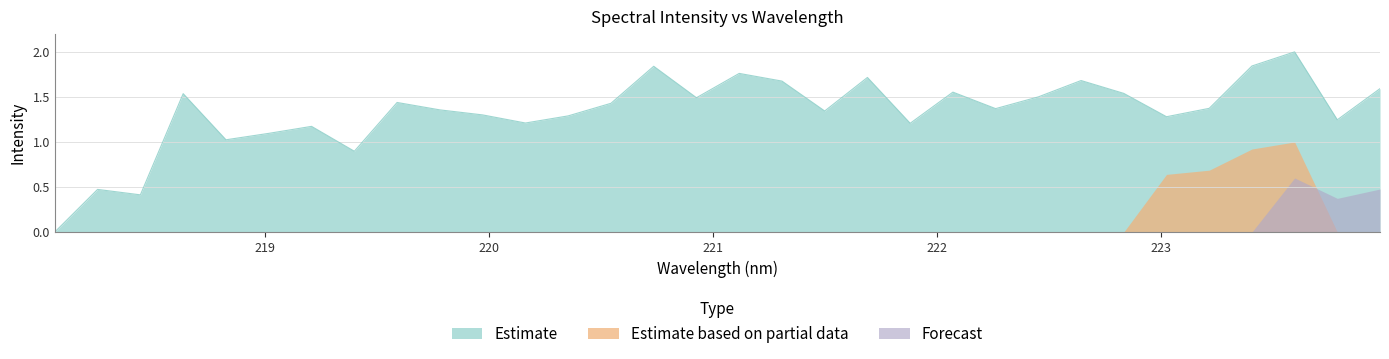

How many data points are less than 1?

4